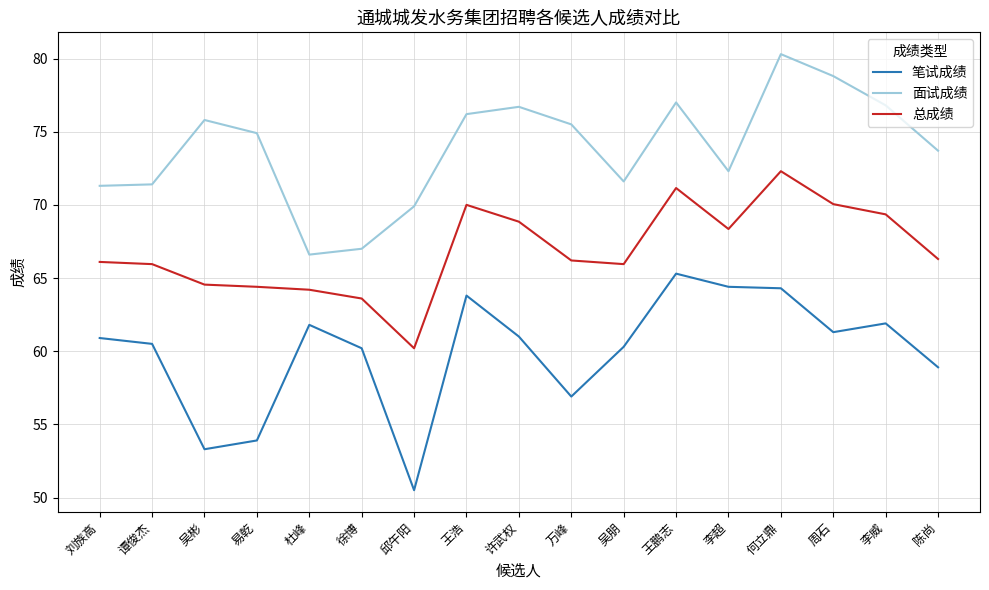

What position from the left is 吴彬?

3